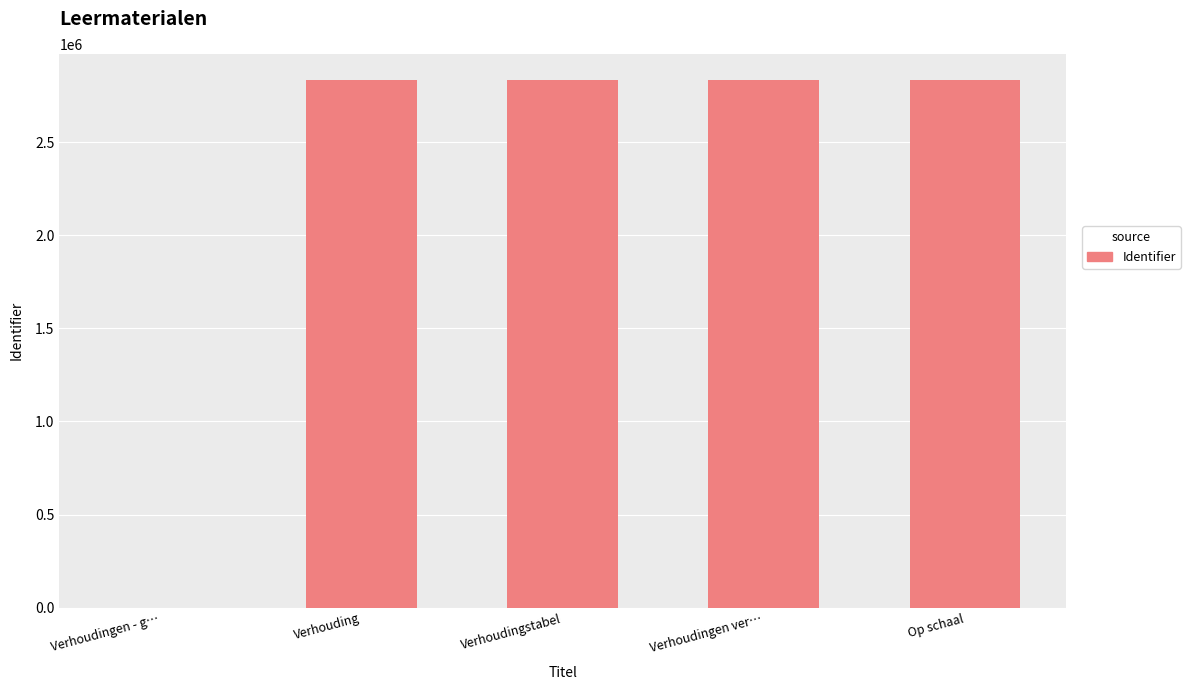

What is the maximum value shown in the chart?

2830852